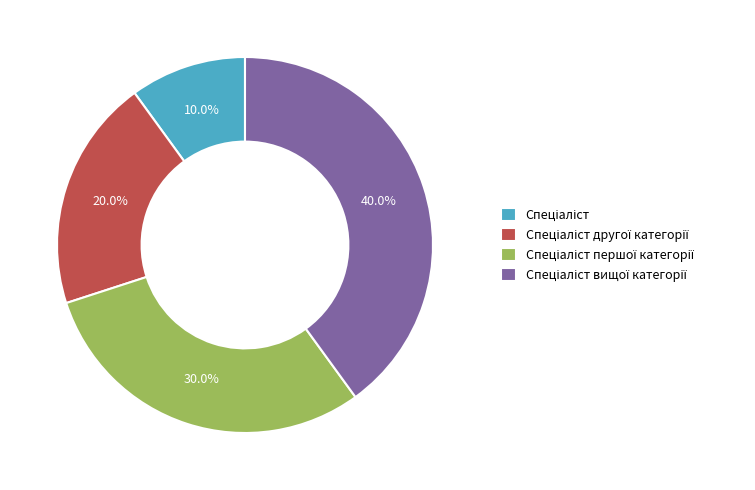

Does any single category account for the majority?

No